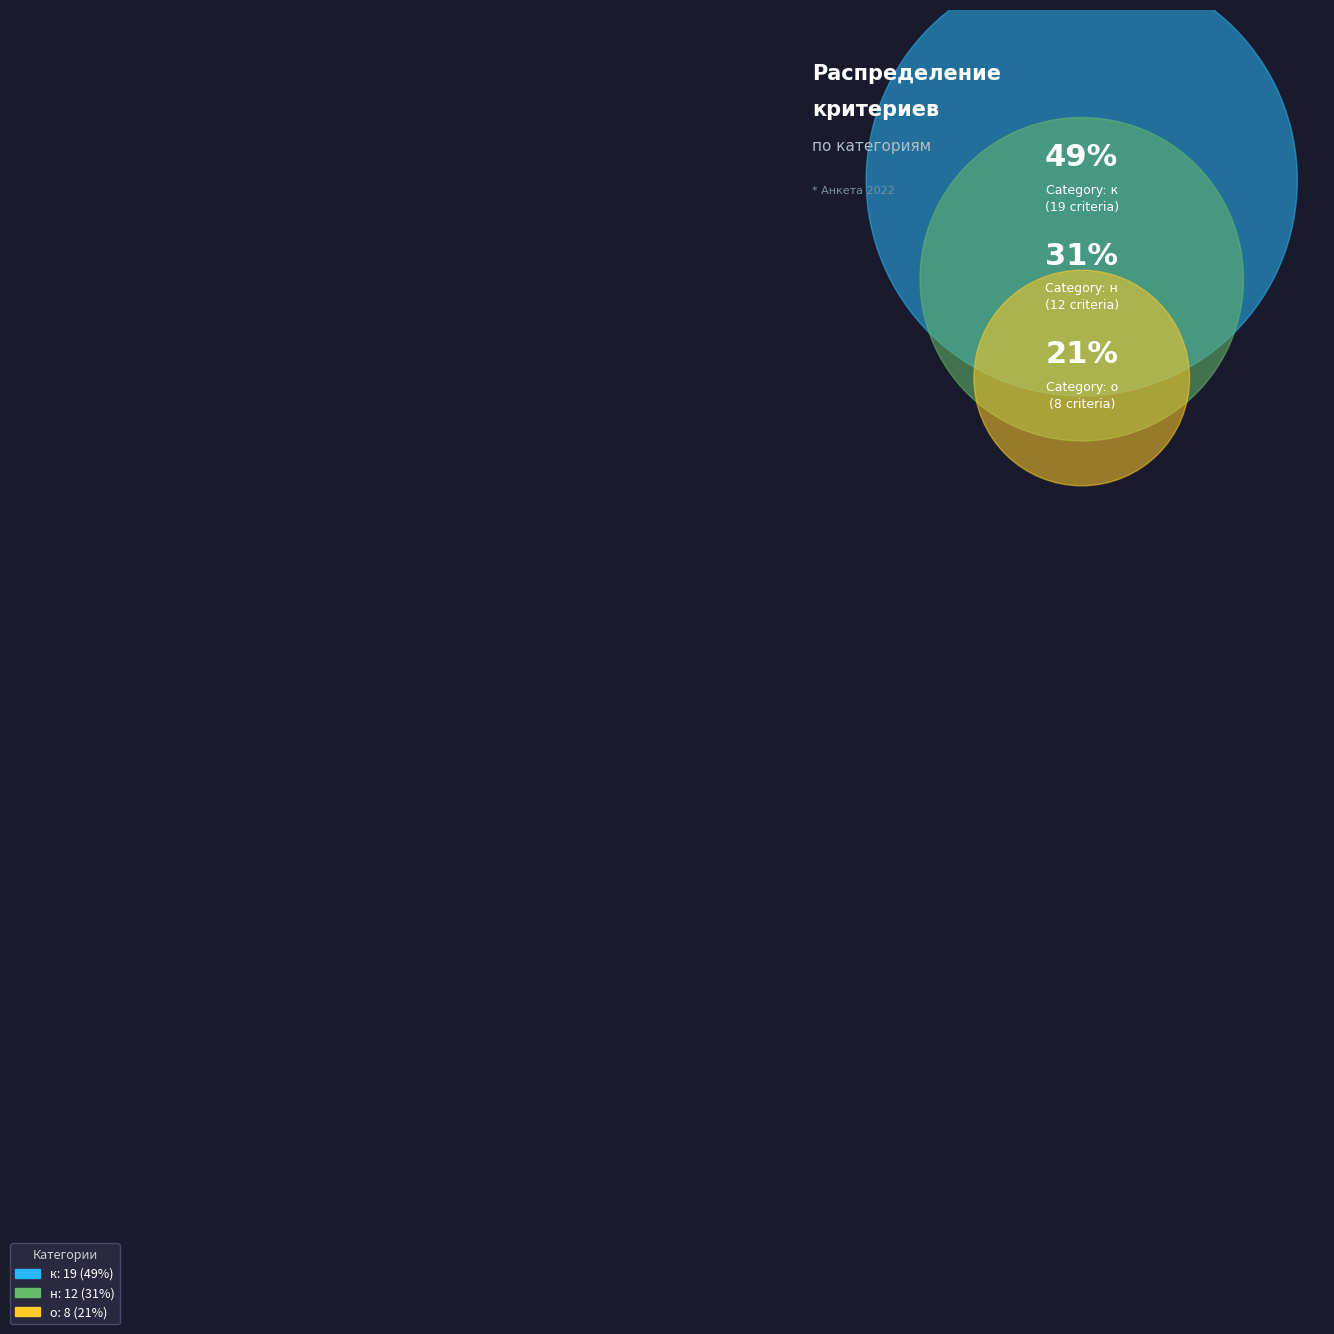

To the nearest percent, what percentage of the pie is о?

21%